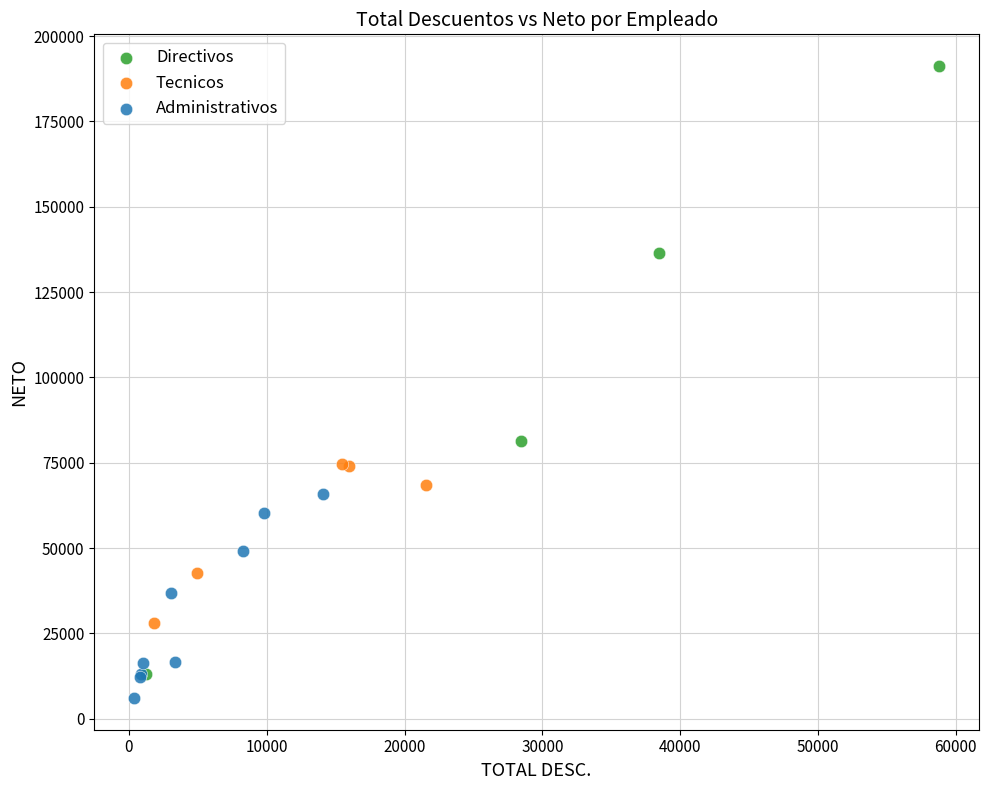

Which series reaches the maximum Y coordinate?

Directivos